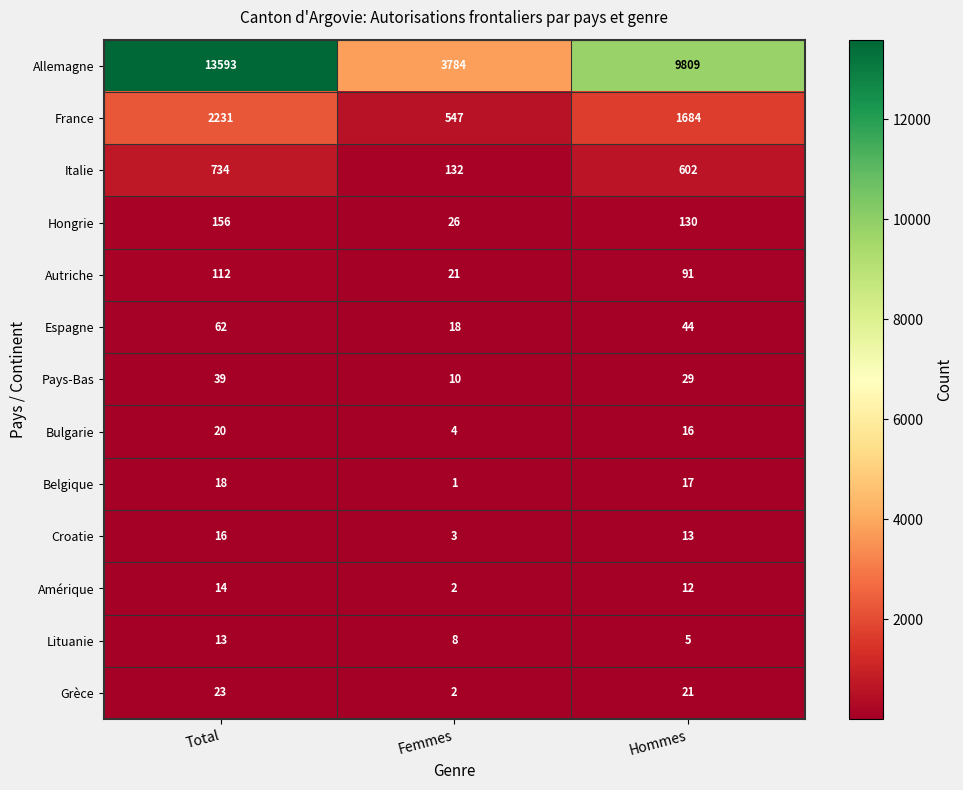

What is the sum of all Lituanie values?

26